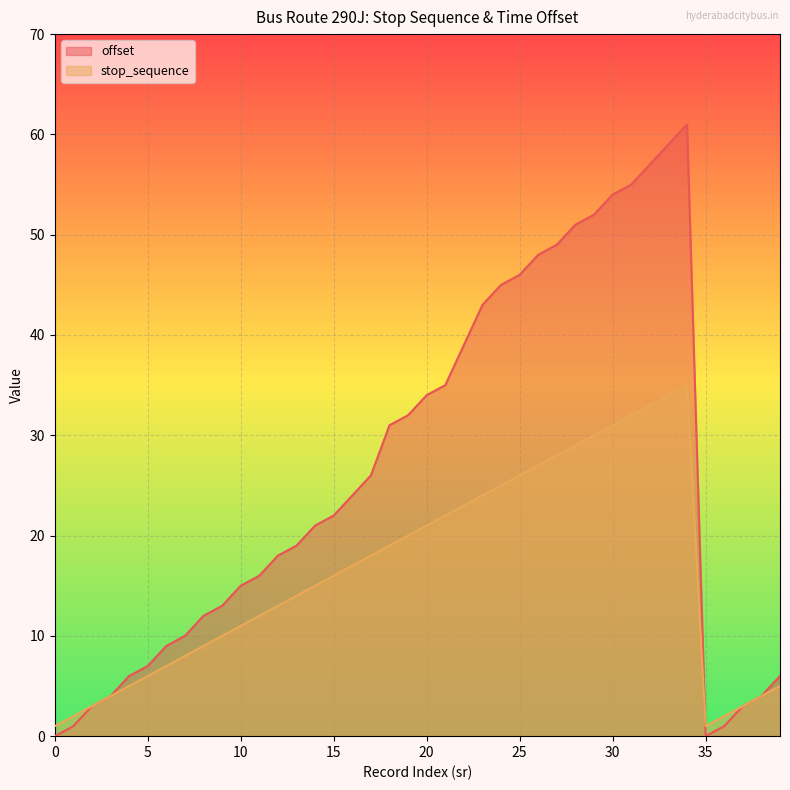

The value of offset at 7 is 18. True or false?

False